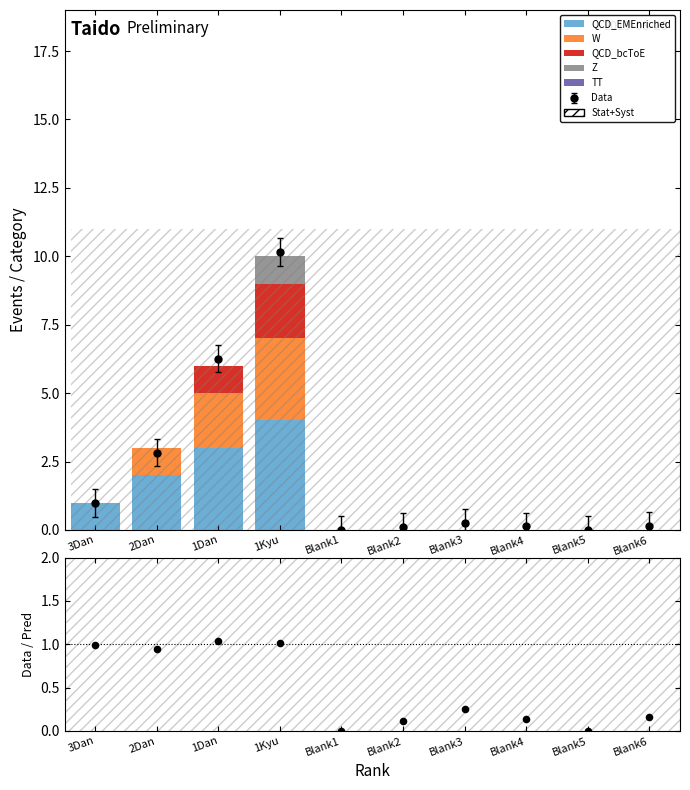

Which series contains the lowest Y value?

QCD_EMEnriched